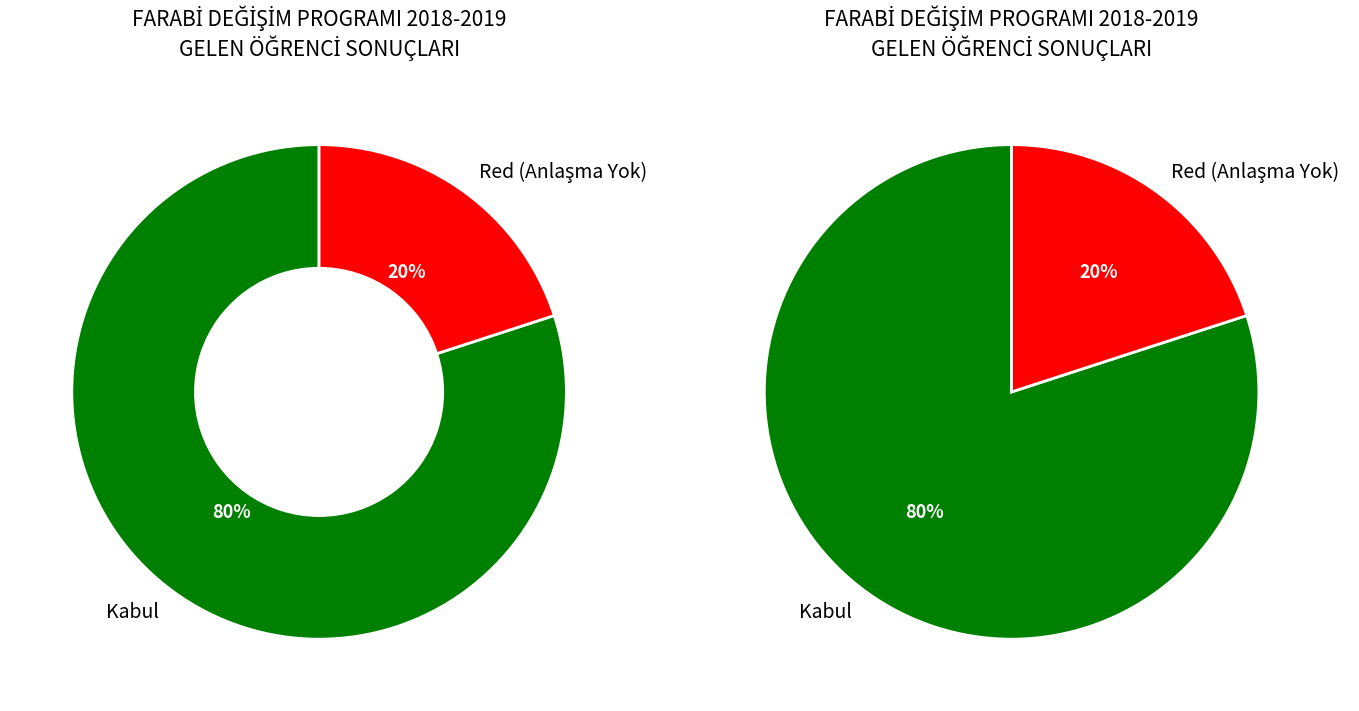

Does any single category account for the majority?

Yes